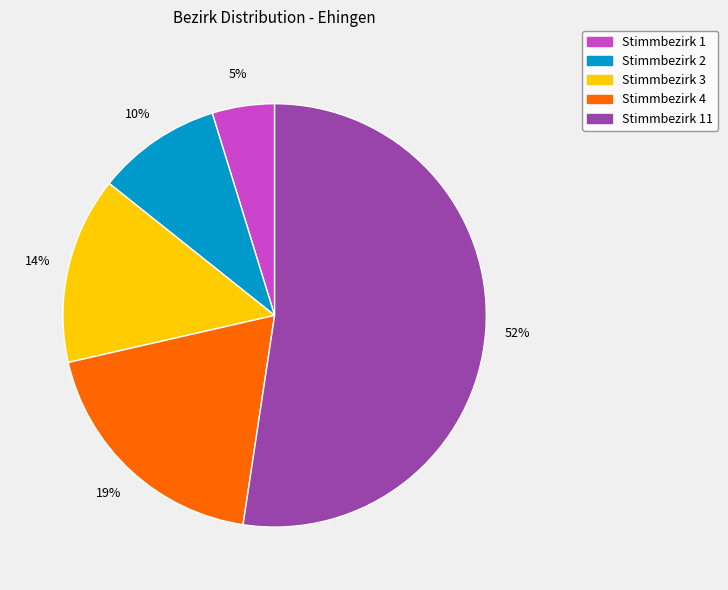

To the nearest percent, what is the difference between the Stimmbezirk 11 and Stimmbezirk 4 slice percentages?

33%